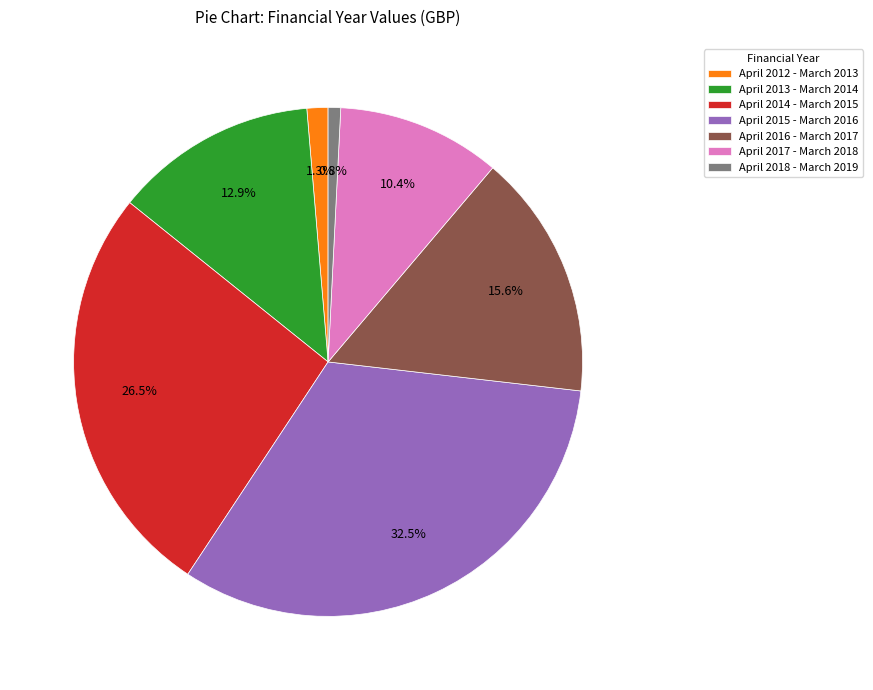

What is the ratio of the value at April 2017 - March 2018 to the value at April 2013 - March 2014?

0.8